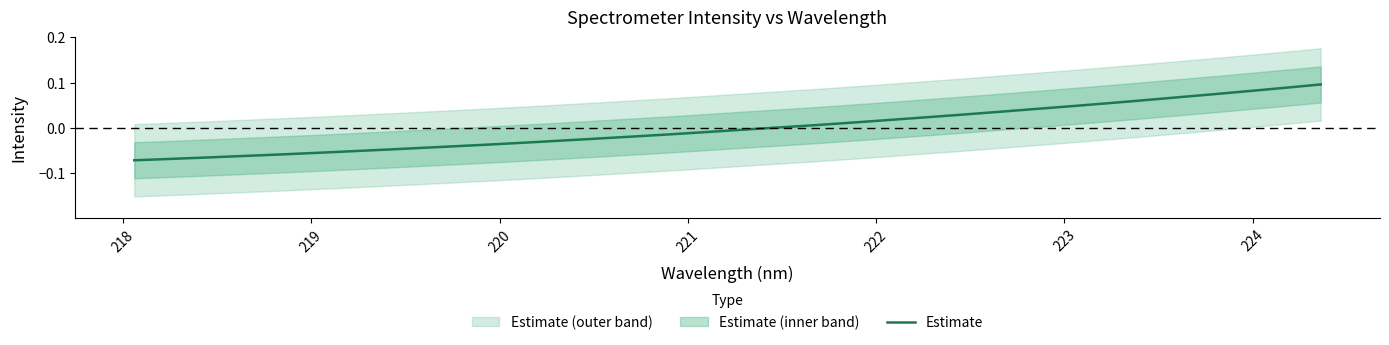

What is the minimum value shown in the chart?

-0.1